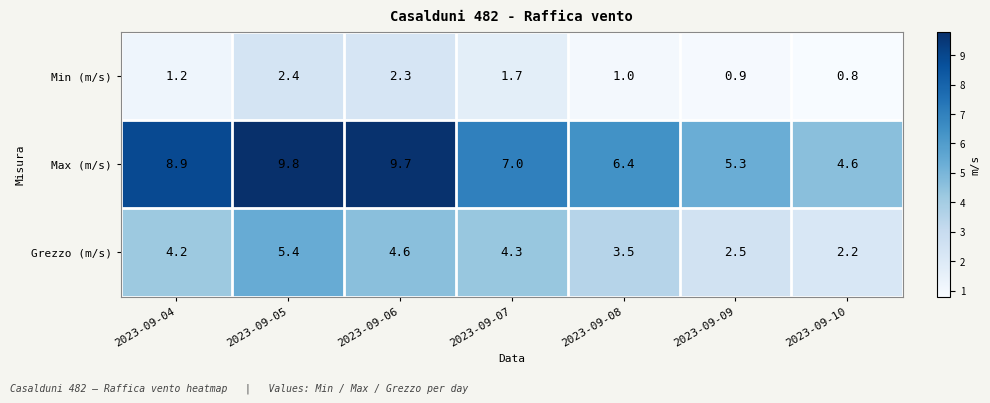

Is the value of Min (m/s) at 2023-09-07 greater than the value of Max (m/s) at 2023-09-07?

No